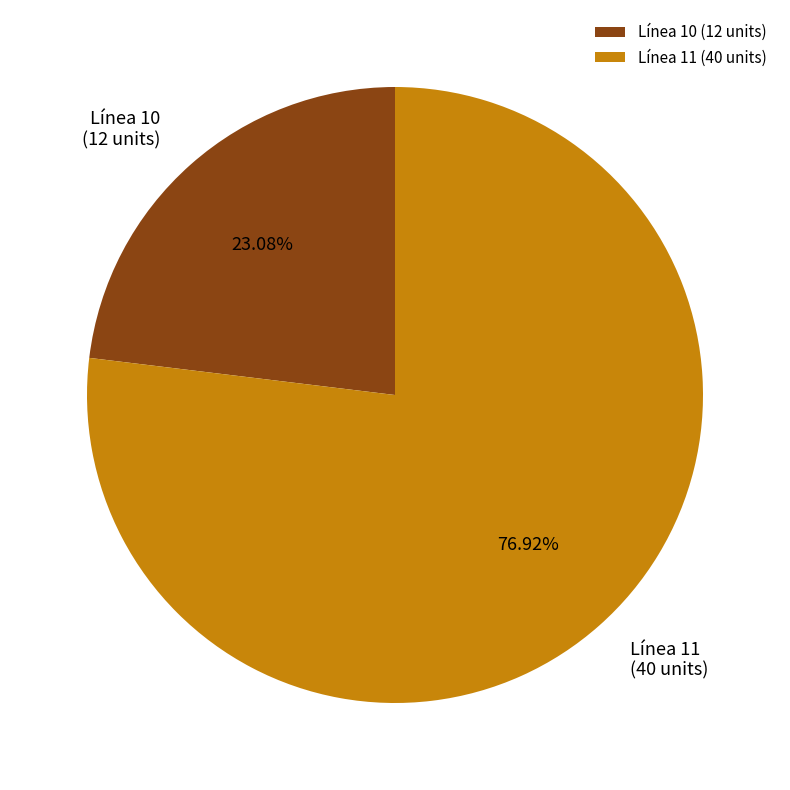

Combined, do Línea 10 (12 units) and Línea 11 (40 units) account for over 50%?

Yes